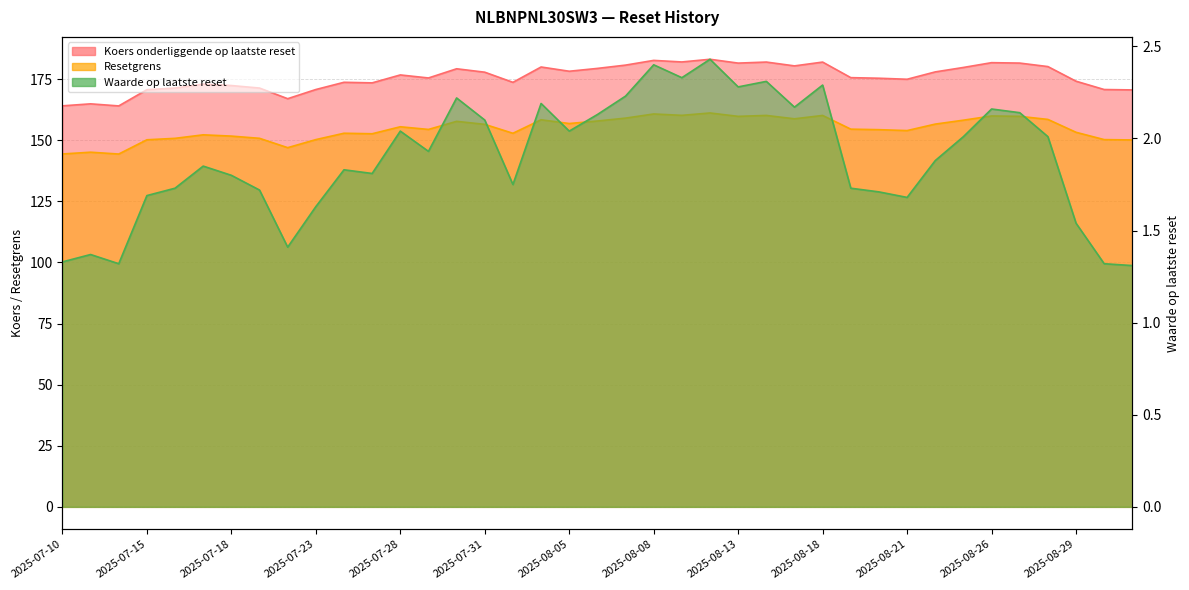

At which category does the chart reach its peak across all series?

2025-08-12